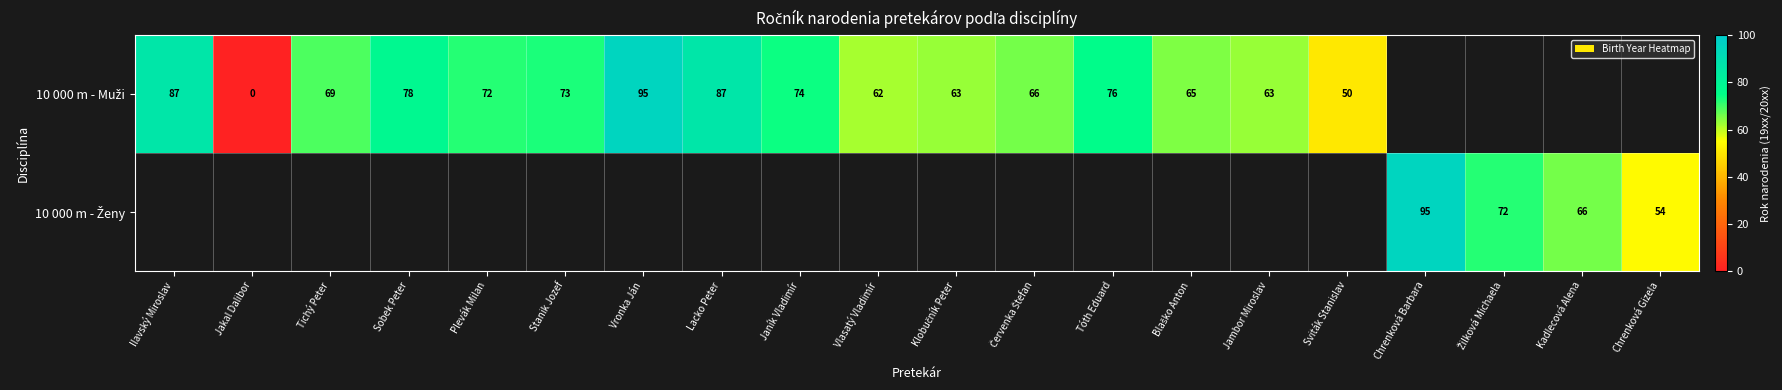

Which series has the widest spread of values?

10 000 m - Muži